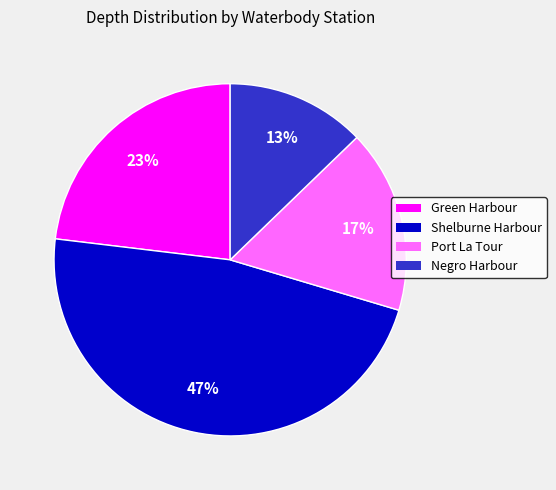

To the nearest percent, what is the average slice percentage?

25%